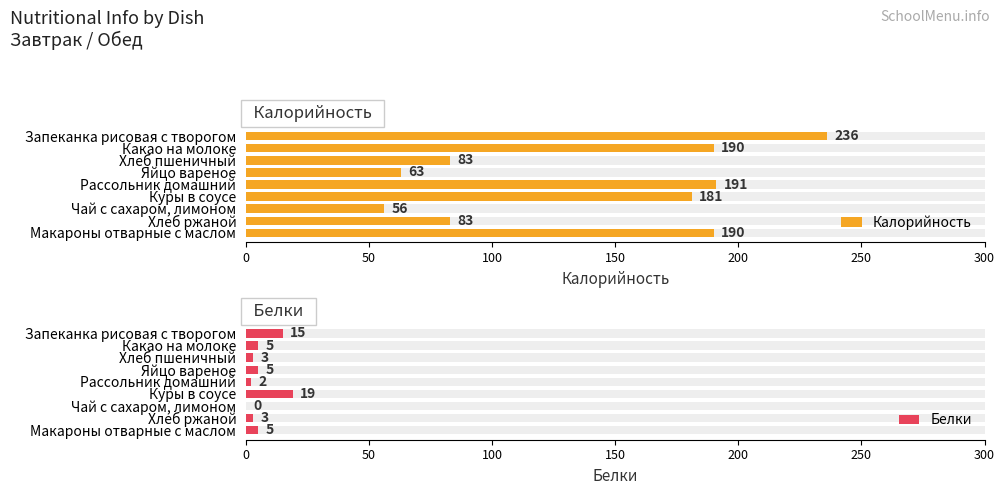

Rank the series by their maximum value, from highest to lowest.

Калорийность, Белки